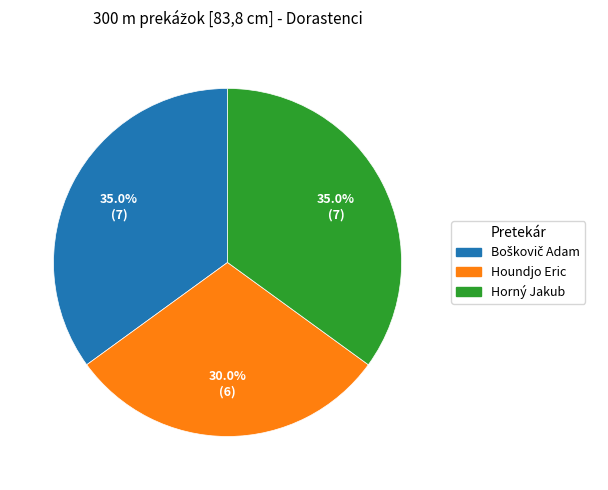

Between Horný Jakub and Houndjo Eric, which is larger?

Horný Jakub